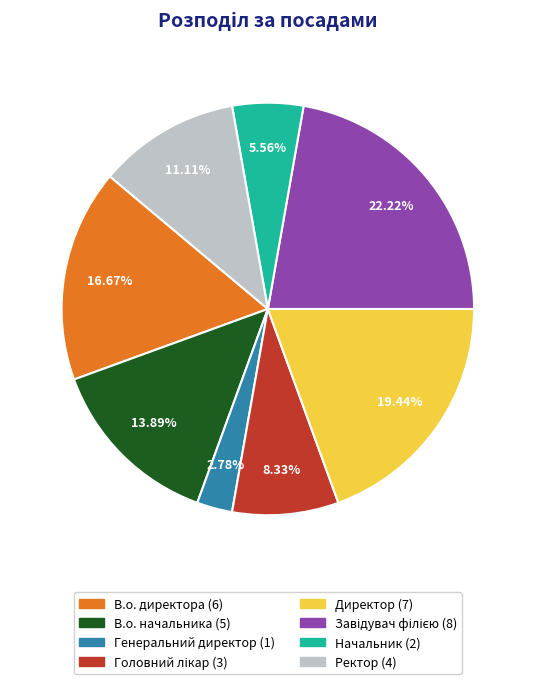

How many slices are in this pie chart?

8